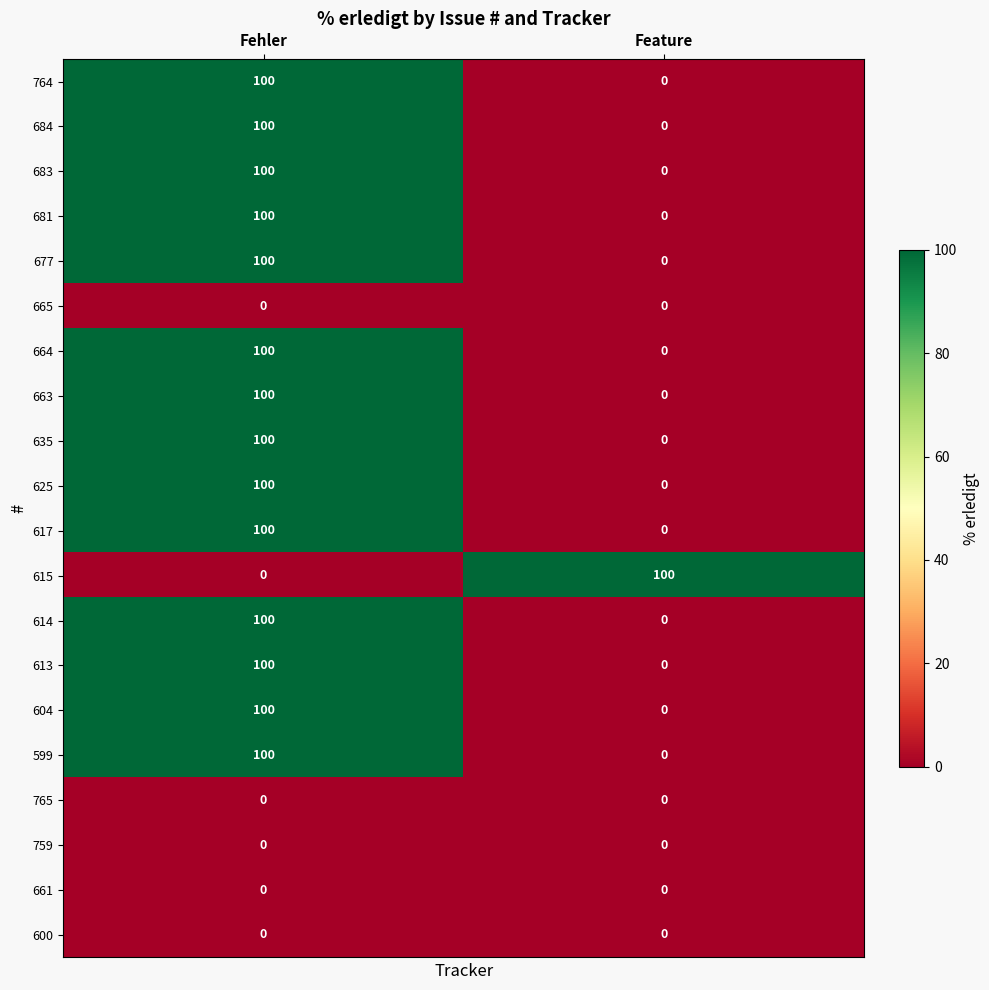

True or false: 599 has a value of 100 at Fehler.

True